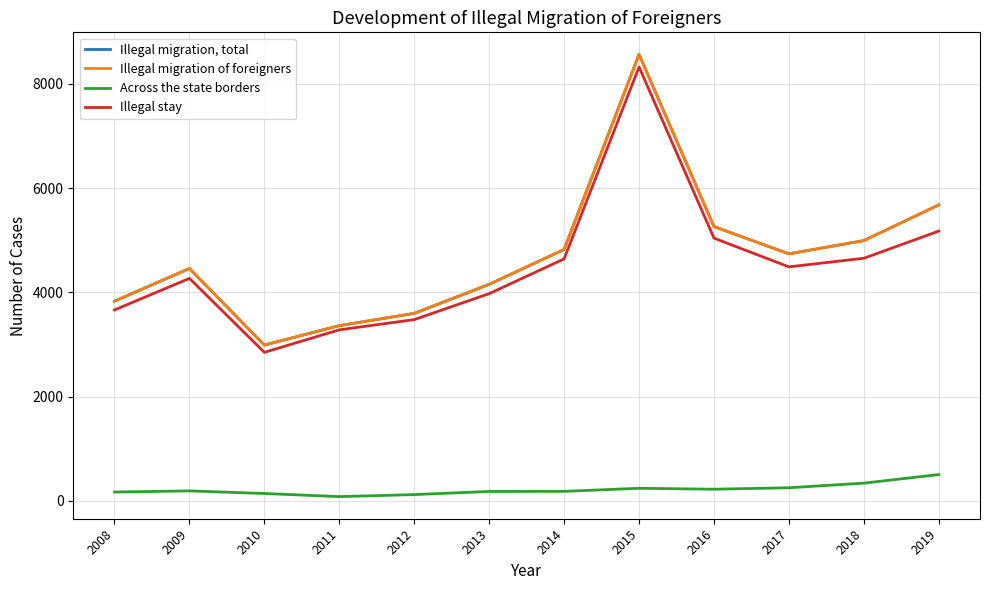

True or false: Across the state borders and Illegal migration, total cross at least once.

False